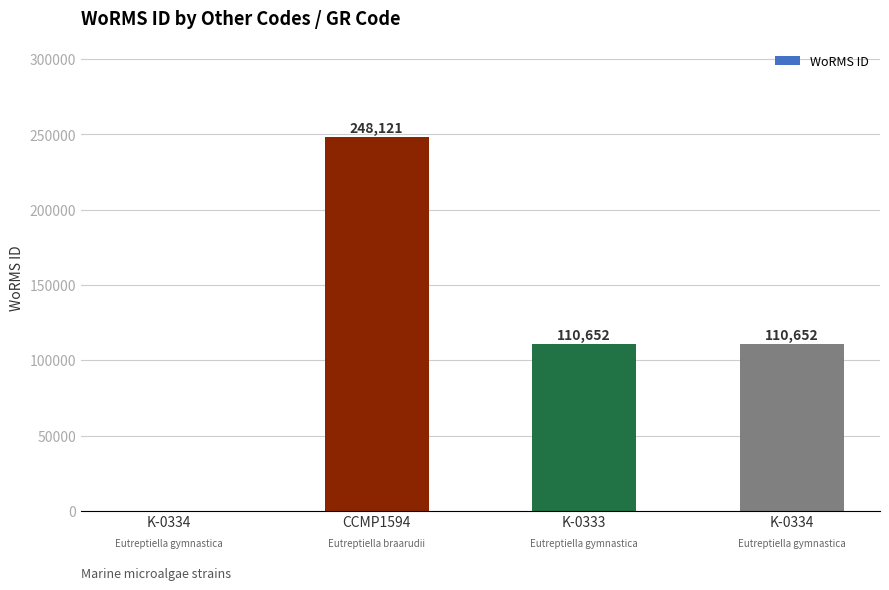

At which label is the value closest to 124060?

K-0333